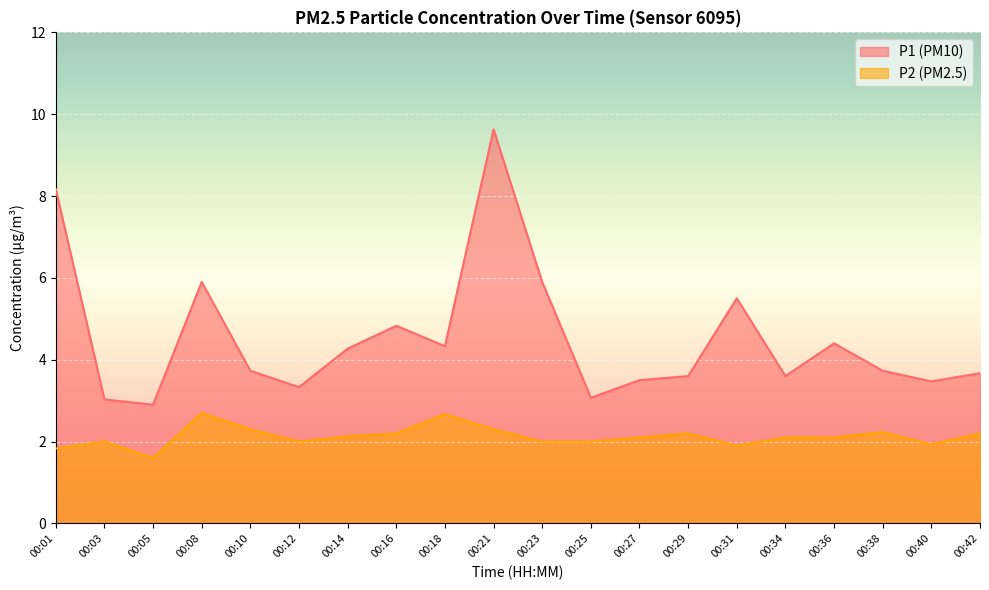

At how many categories does at least one series exceed 9?

1